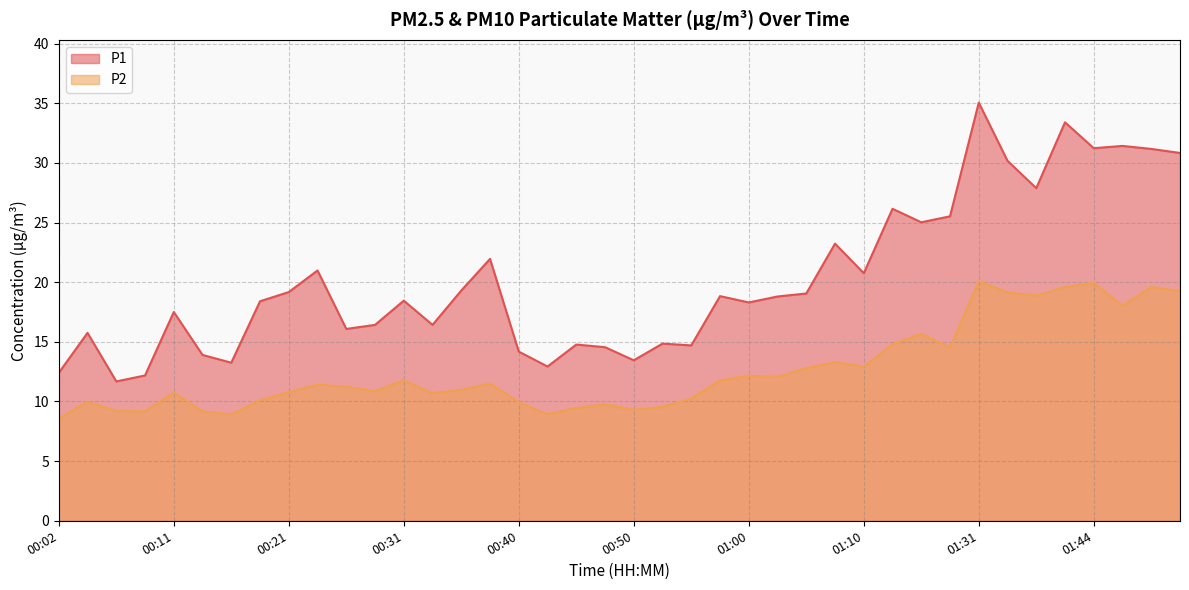

How many distinct data groups are displayed?

2